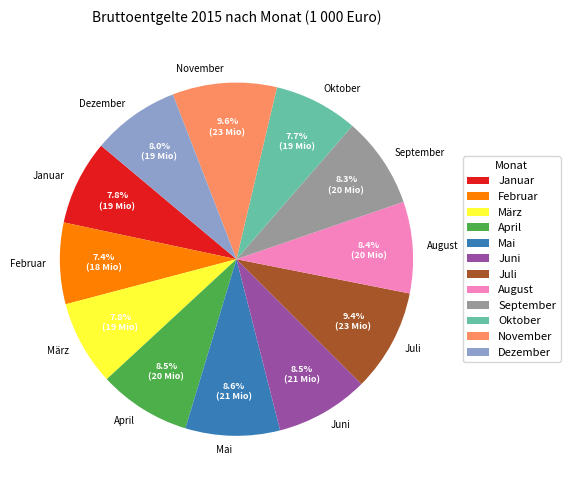

How many segments does this pie chart have?

12